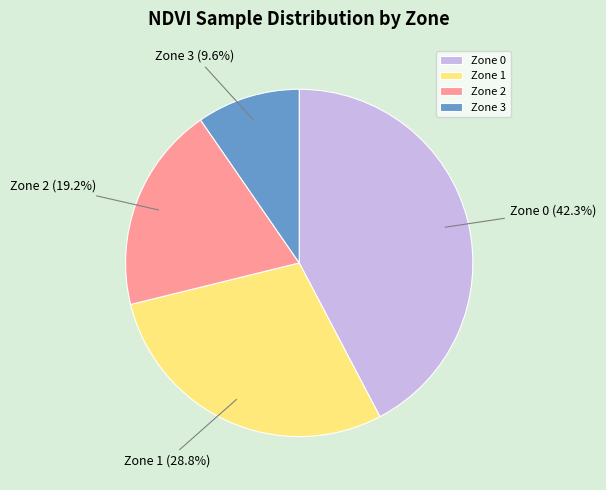

Approximately how many times larger is the value at Zone 2 compared to Zone 1?

0.7